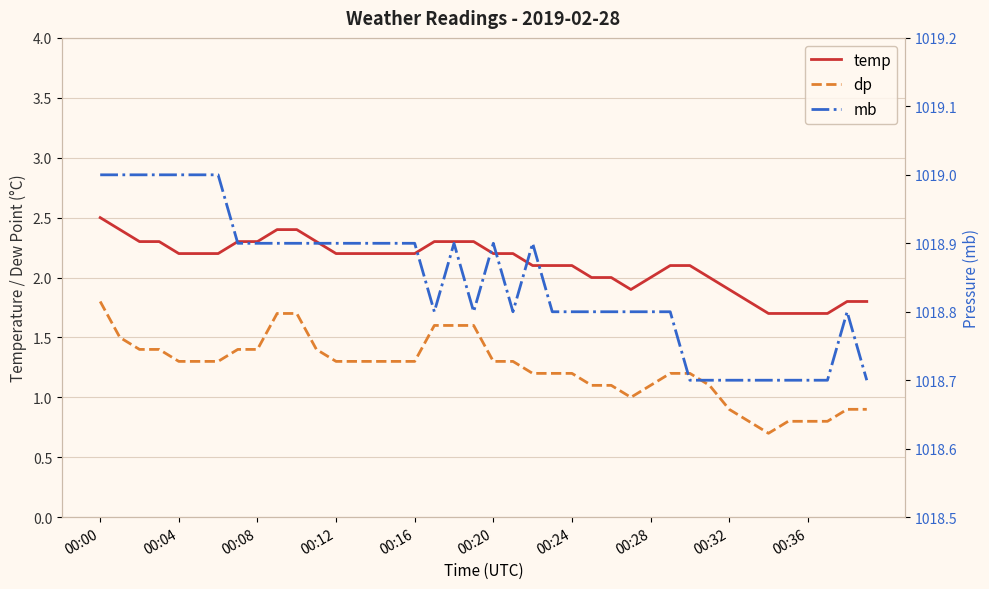

What is the sum of all dp values?

49.5